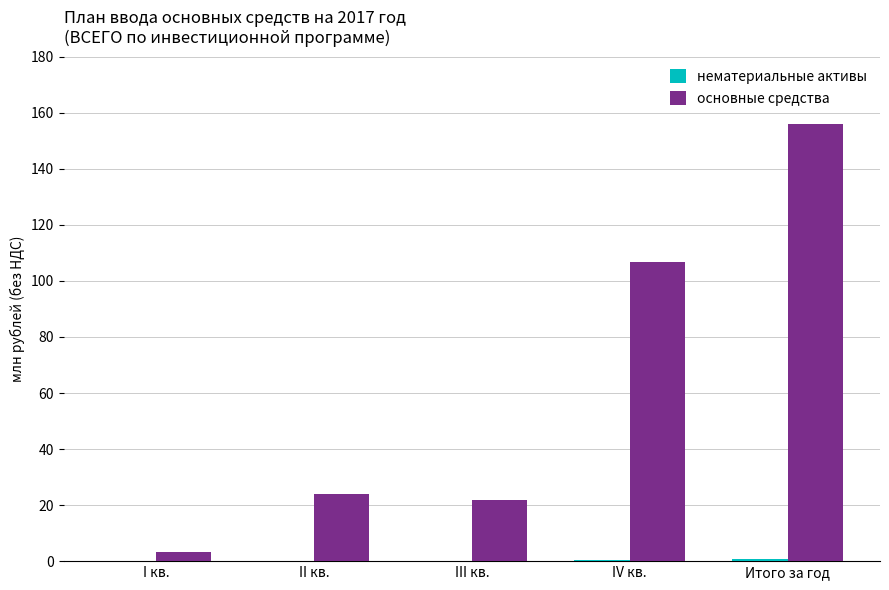

What is the sum of all основные средства values?

311.8